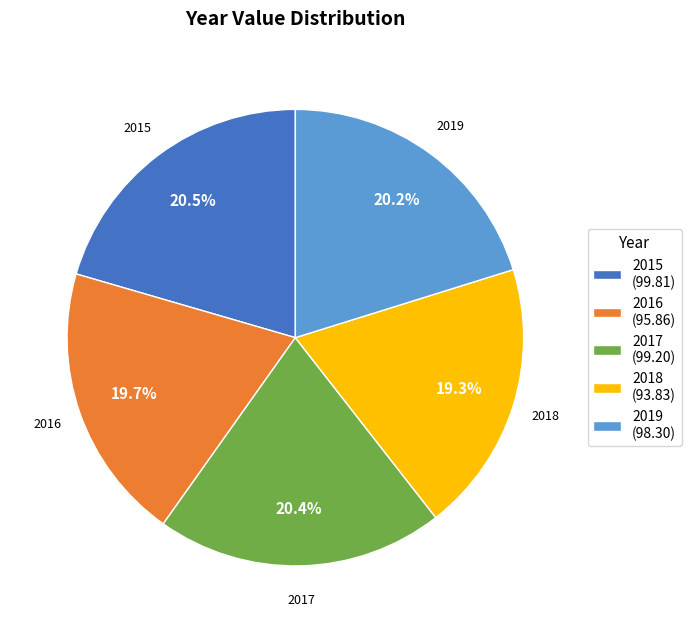

Is there any slice that represents more than half of the pie?

No